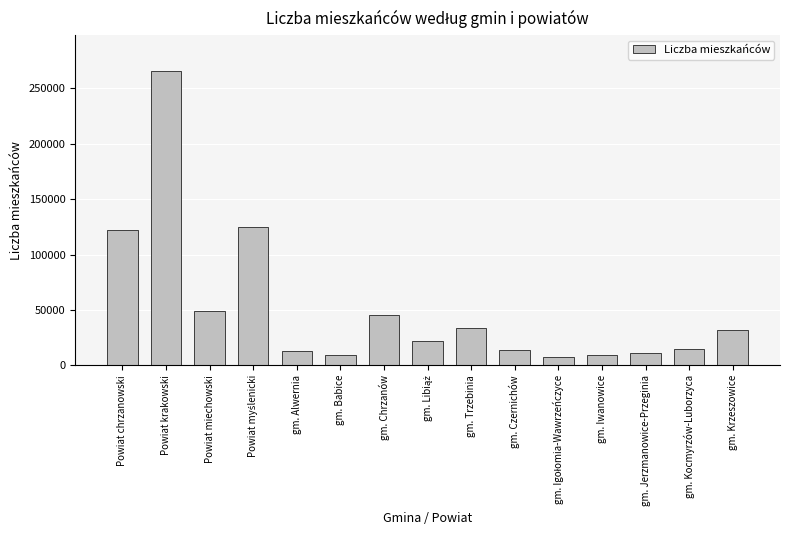

Is it true that the value at Powiat chrzanowski is 203283?

False